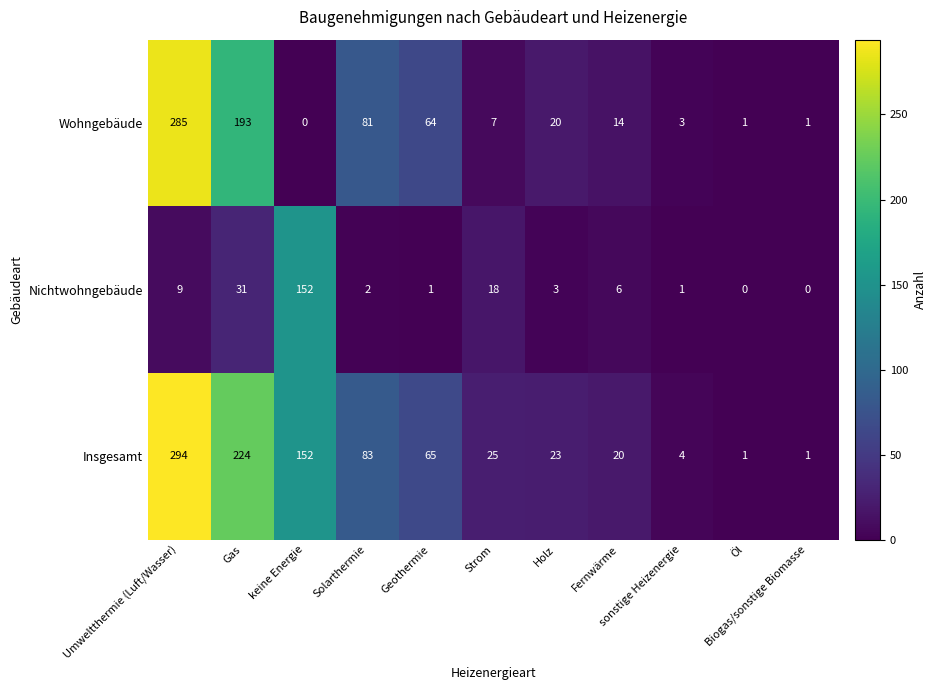

What is the average value of the Insgesamt series?

81